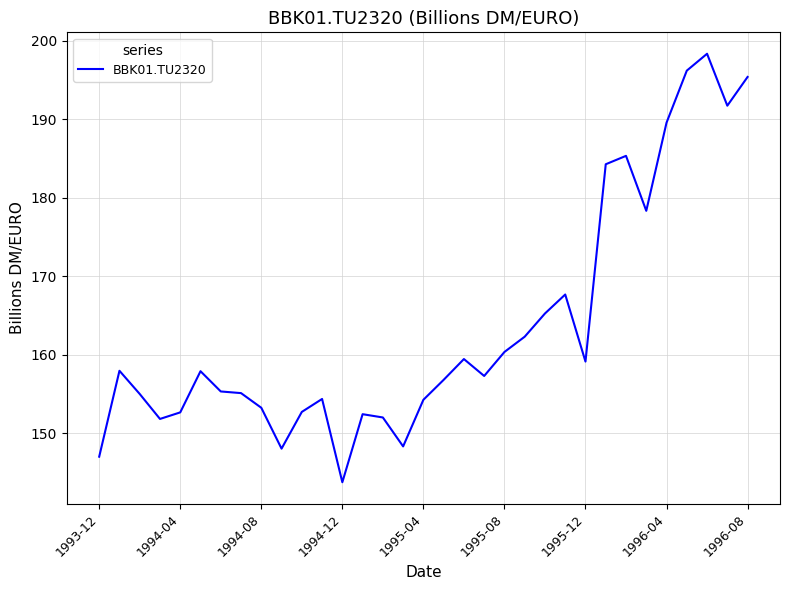

How many lines are shown in the chart?

1